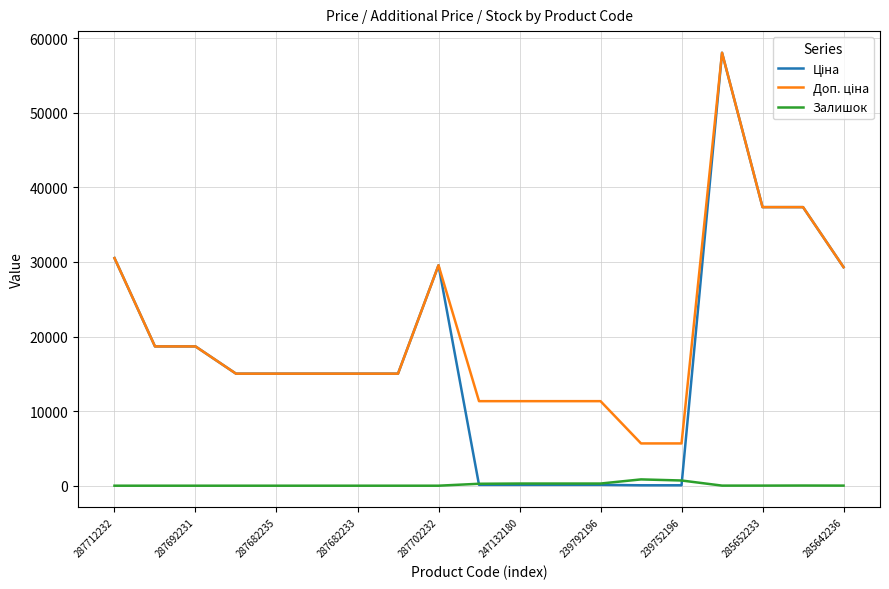

How many lines are shown in the chart?

3